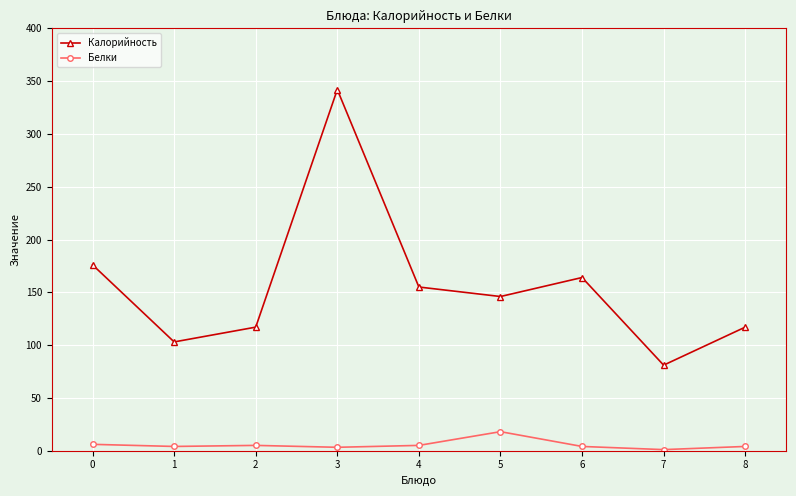

Is the value of Белки at 4 greater than the value of Калорийность at 7?

No